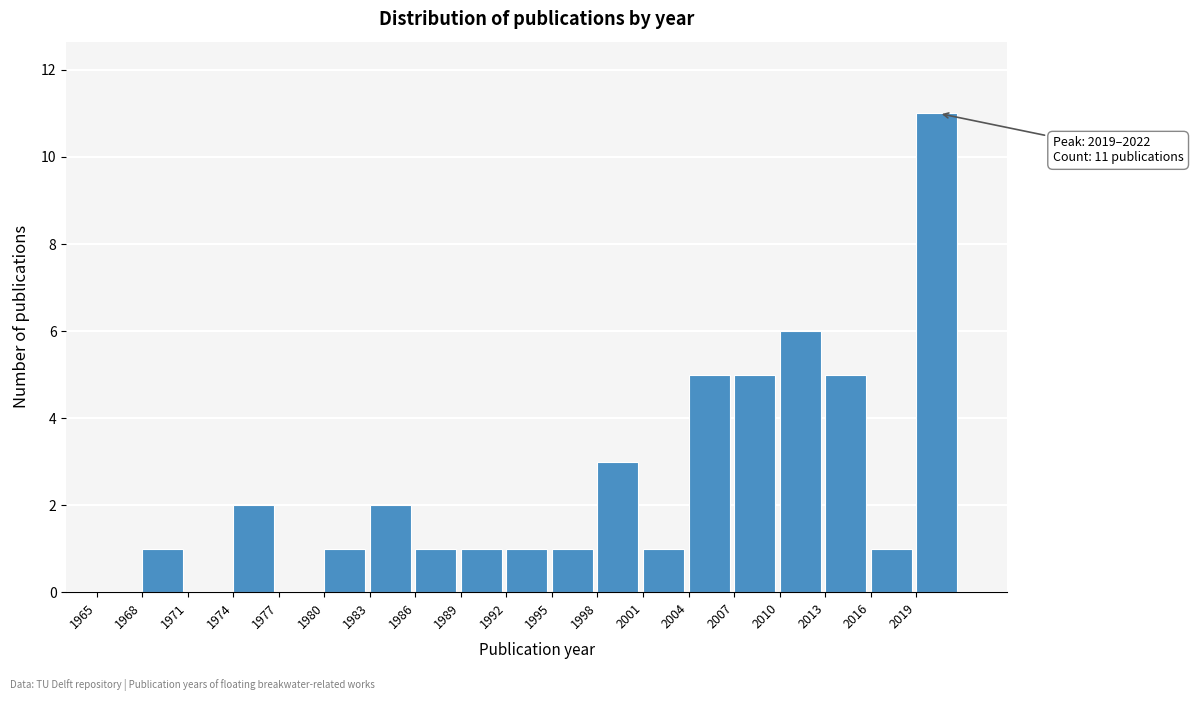

Over which range of the x-axis is the bar tallest?

2019 to 2022